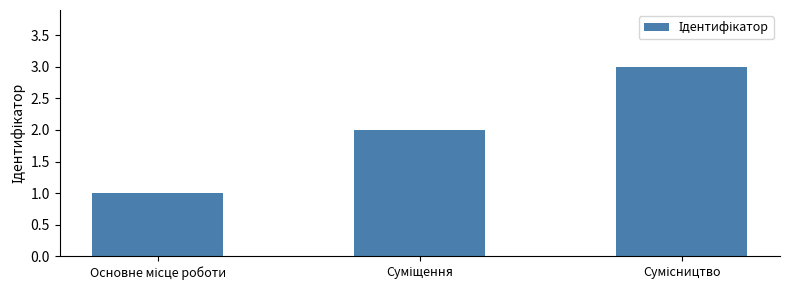

How many values are between 1 and 3?

3